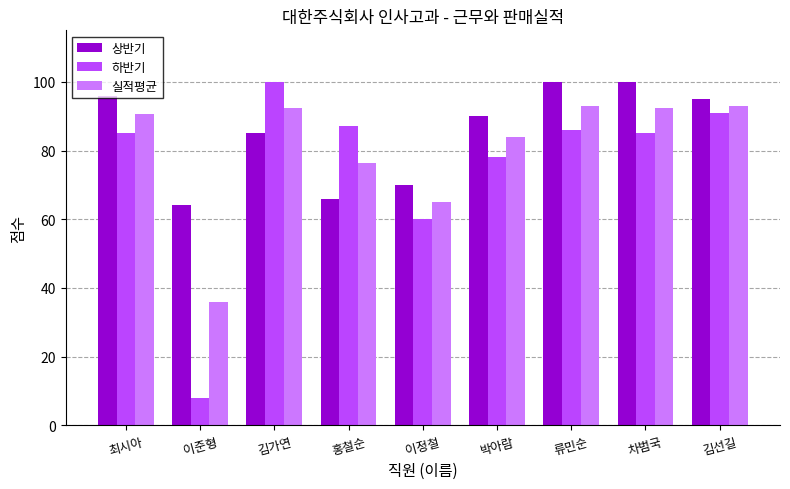

Count the number of data series in this chart.

3